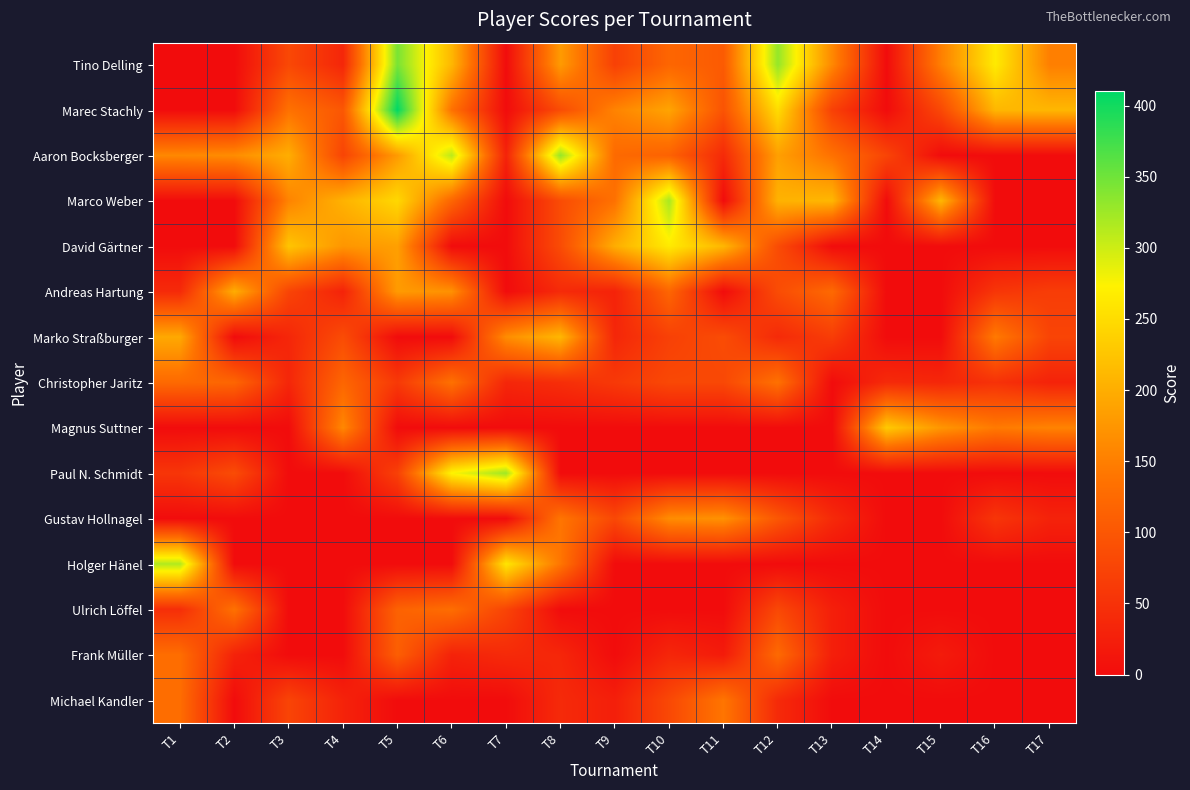

Which series has the widest spread of values?

Marec Stachly